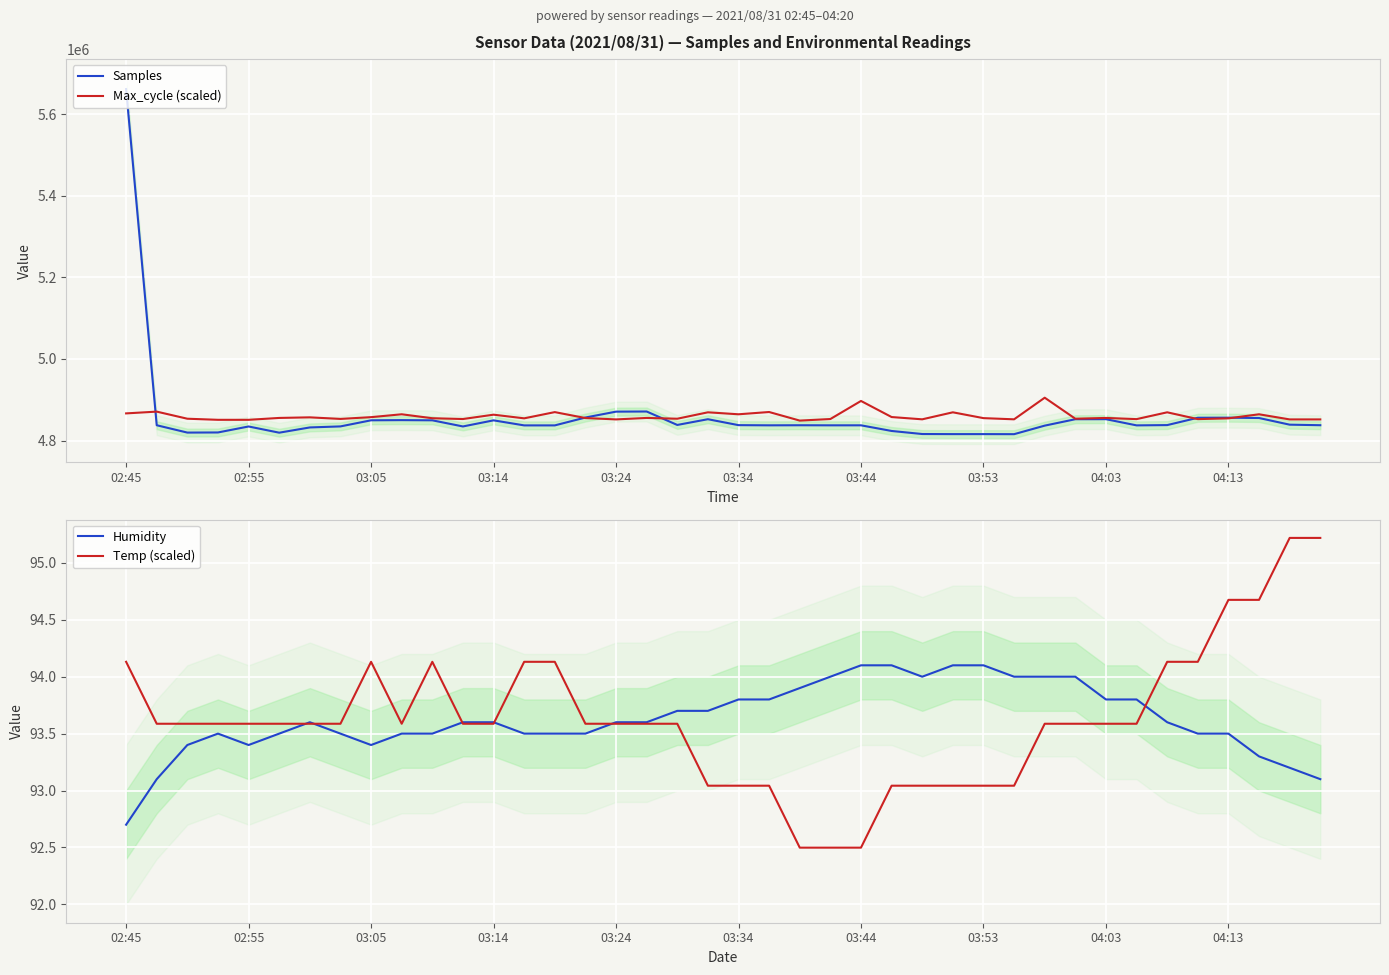

The value of Samples at 03:34 is 3221384.8. True or false?

False